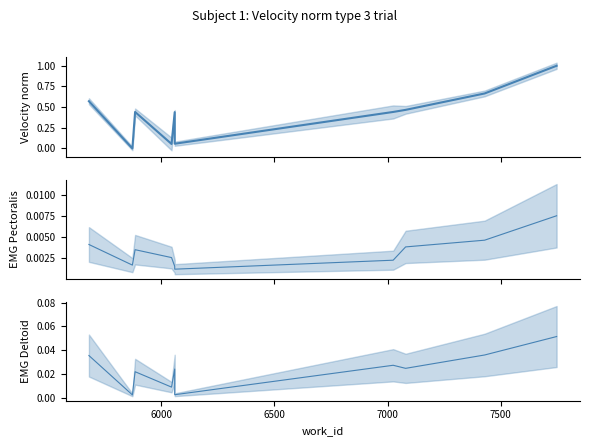

At 6500, list the series in order from smallest to largest.

EMG Pectoralis, EMG Deltoid, Velocity norm